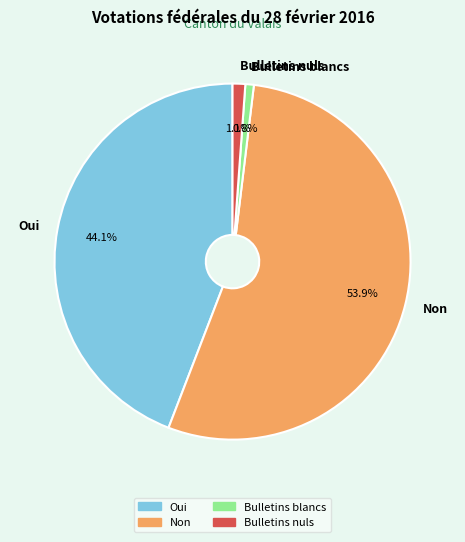

Which has a higher value, Non or Oui?

Non